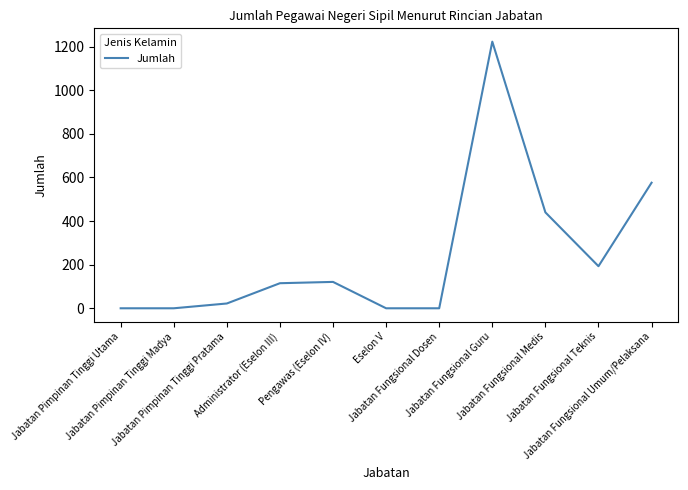

What is the maximum value shown in the chart?

1223